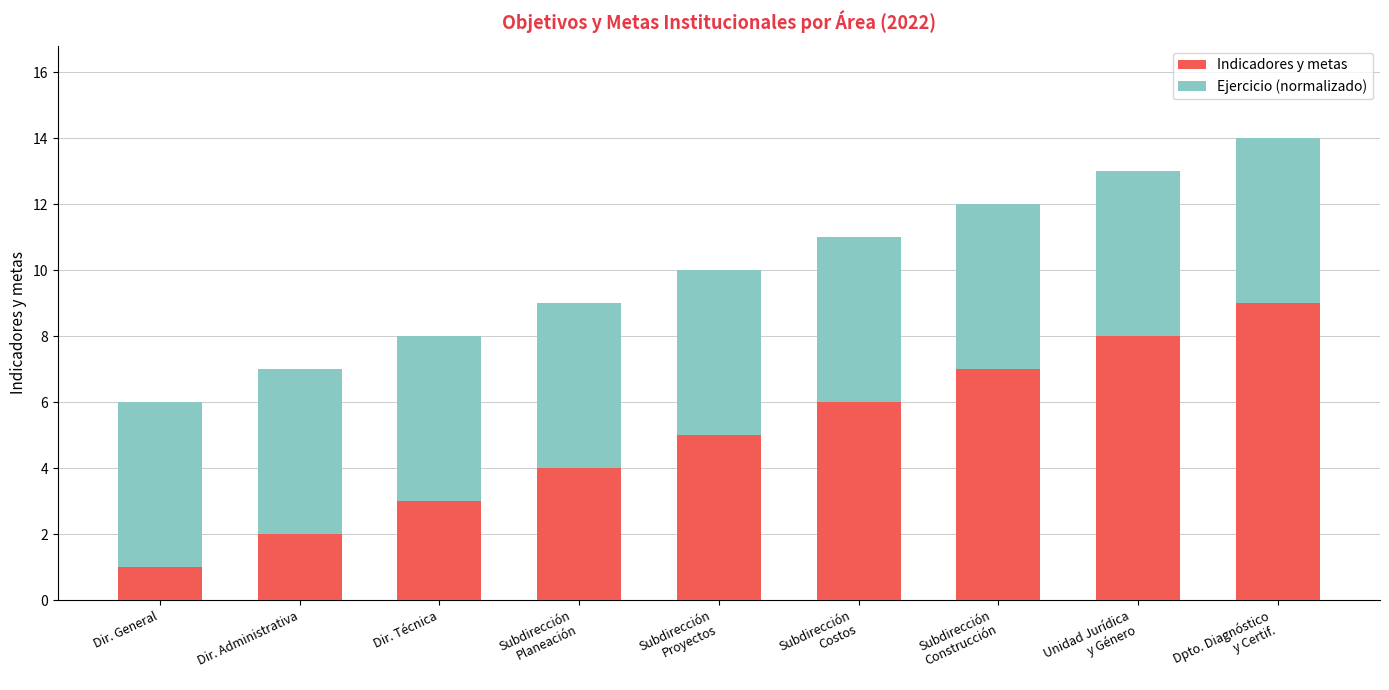

What is the difference between the second highest and minimum values in the Indicadores y metas series?

7